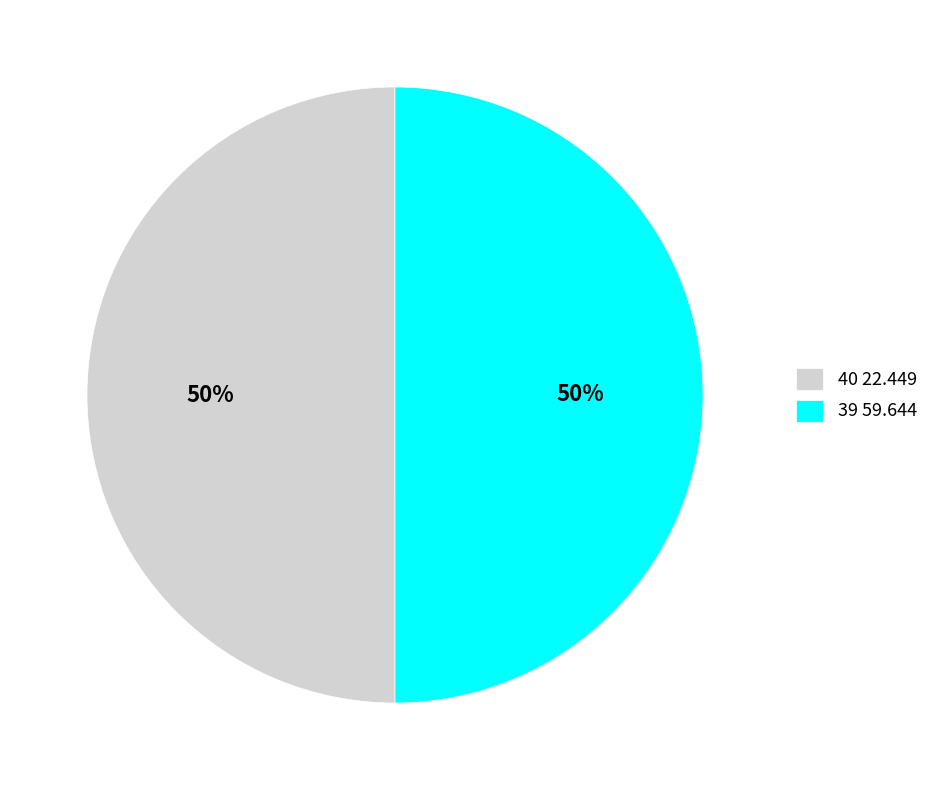

What is the ratio of the value at 40 22.449 to the value at 39 59.644?

1.0